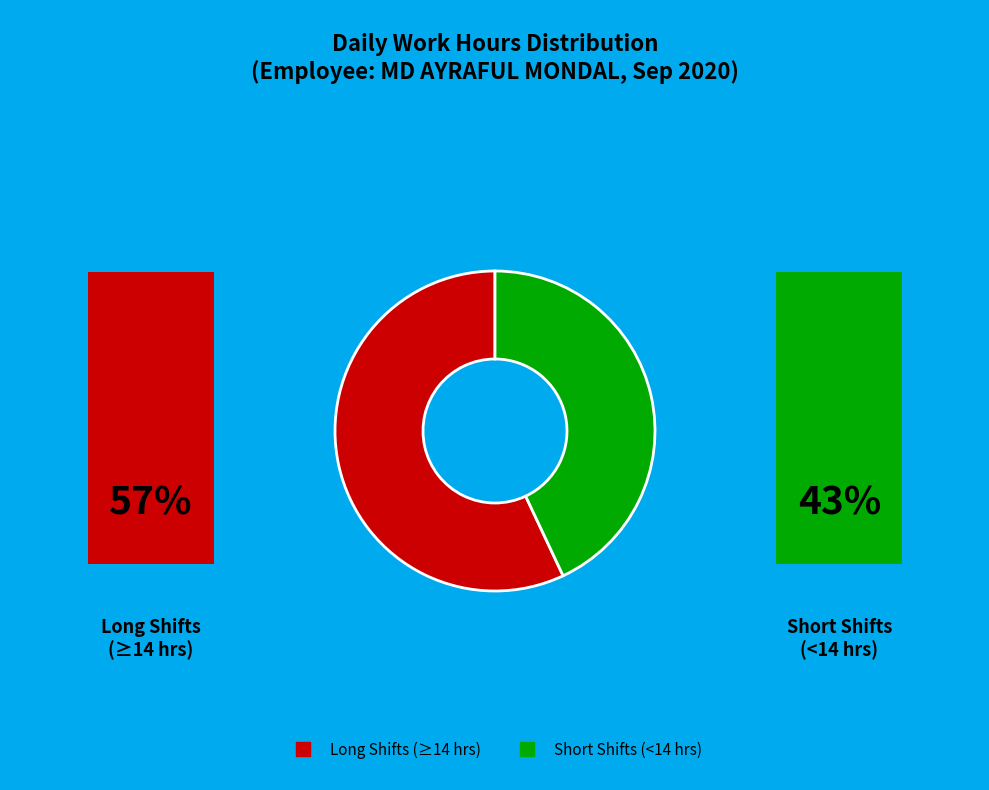

Is there any slice that represents more than half of the pie?

Yes